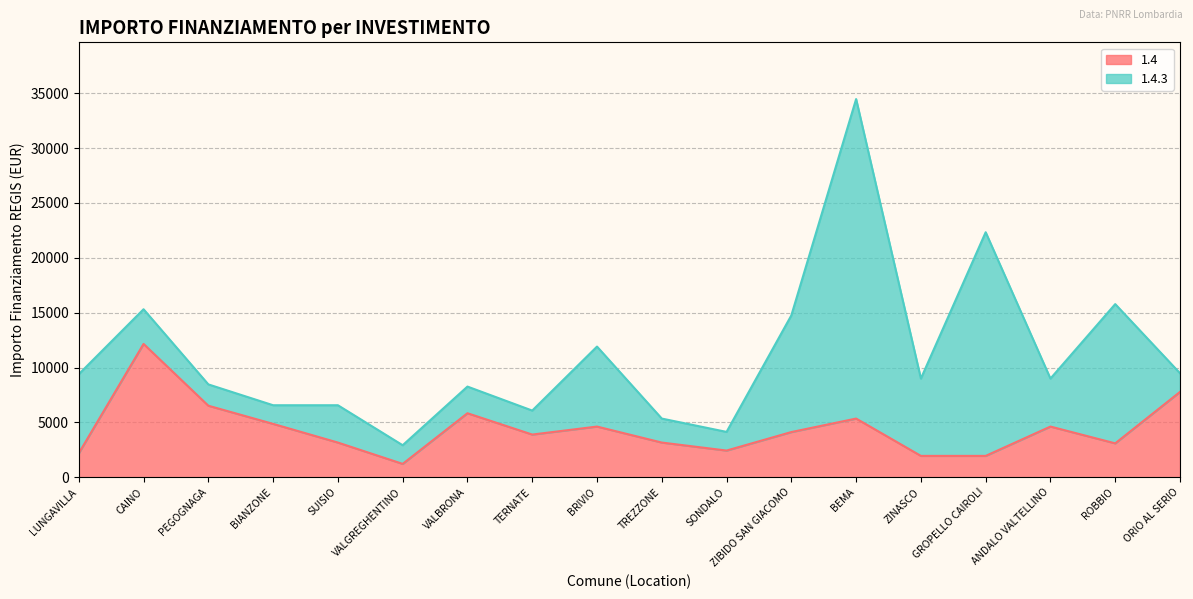

How many points are higher than both their immediate neighbors (excluding endpoints)?

5